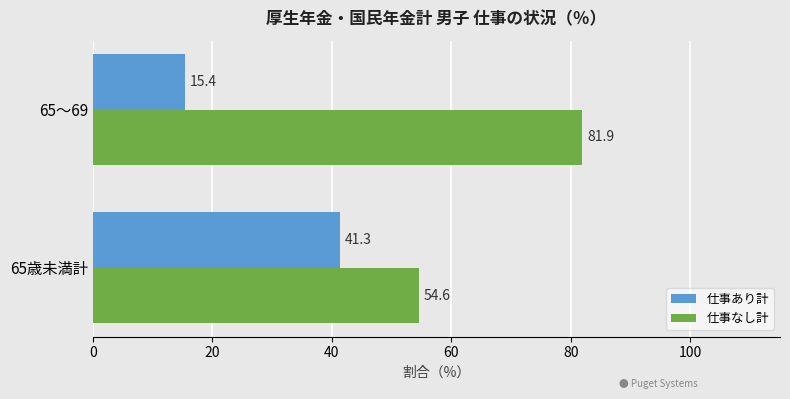

What is the total value across all series at 65～69?

97.3